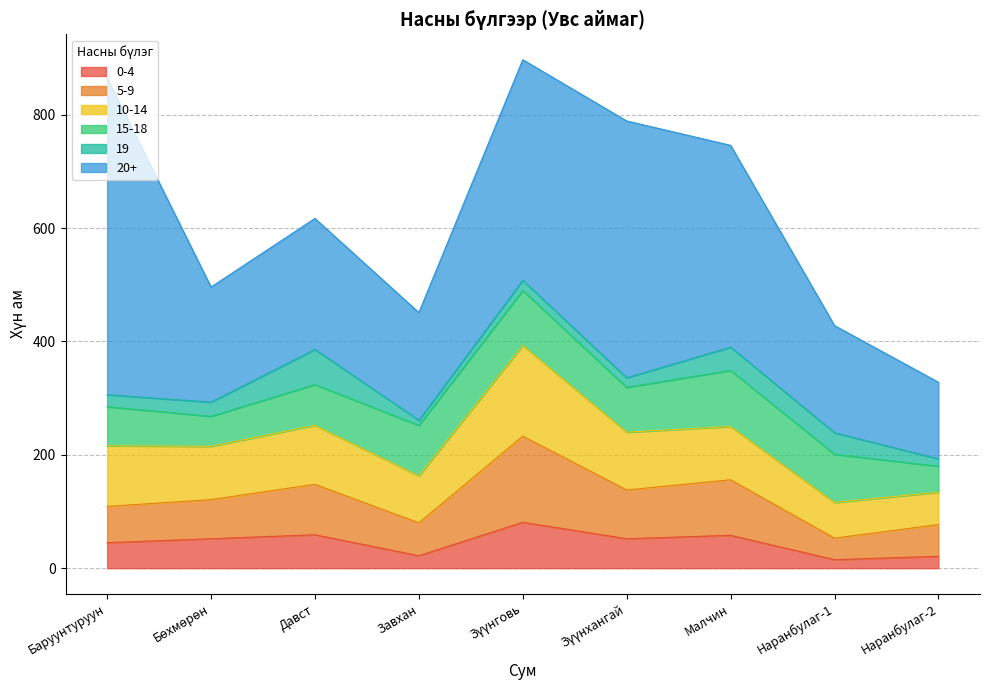

The 19 series shows 65 at Наранбулаг-1. True or false?

False